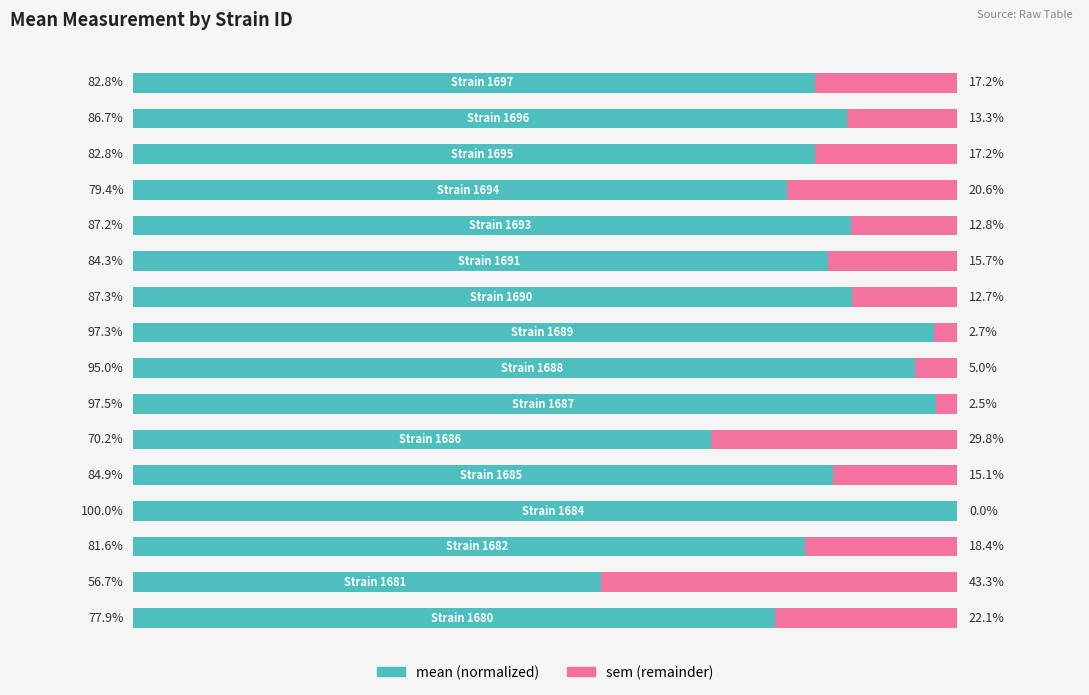

Is it true that sem equals 26.8 at 10?

False